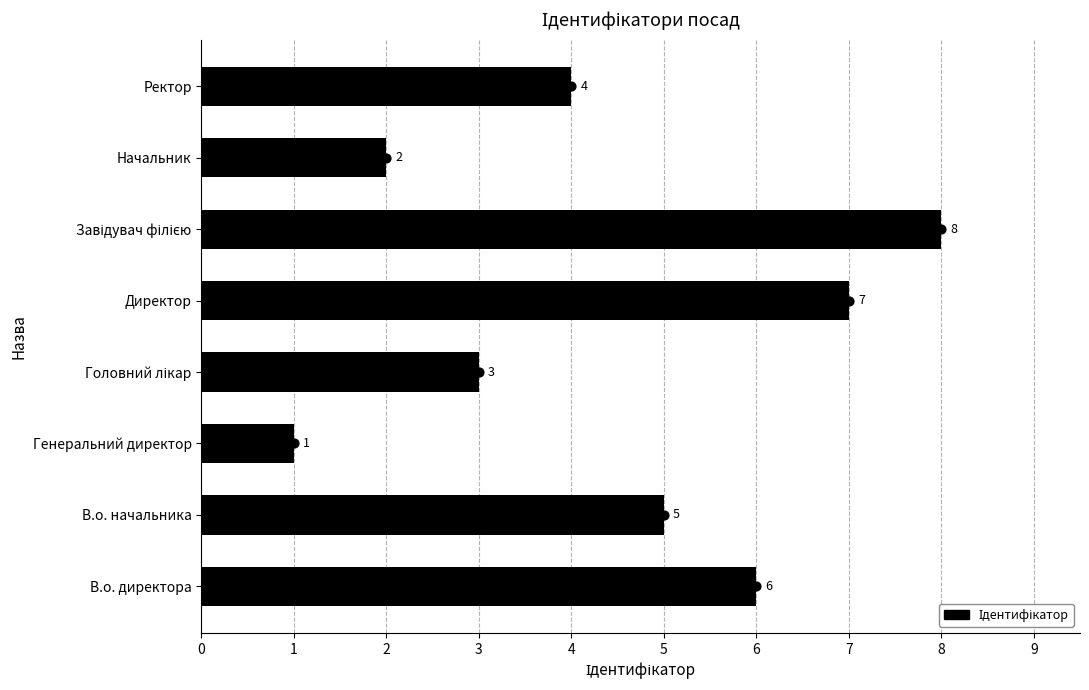

Which has a higher value, Начальник or Генеральний директор?

Начальник